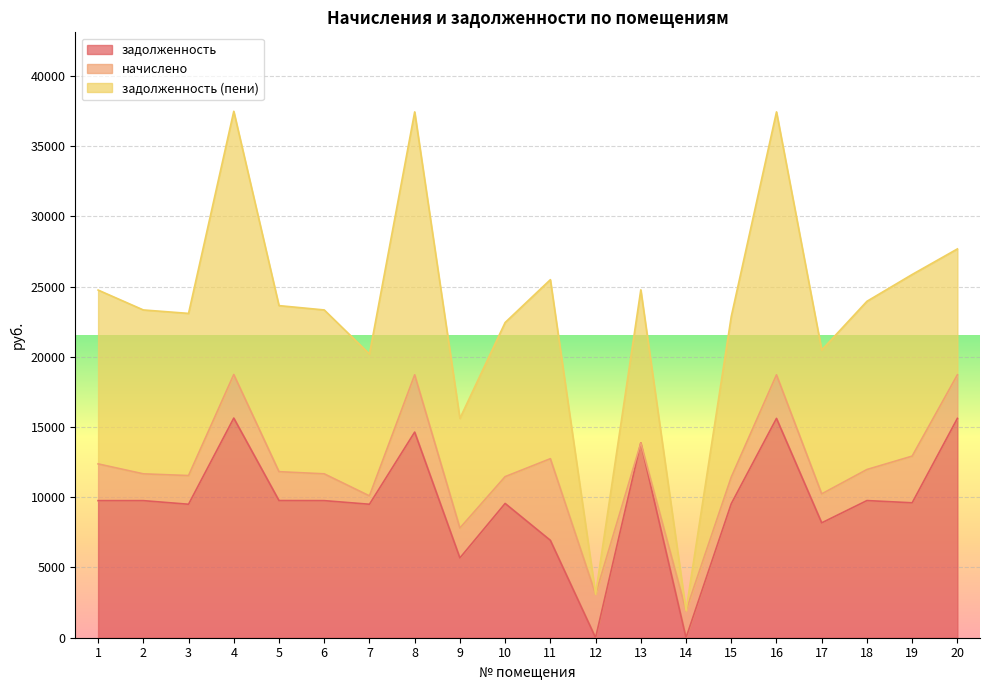

How many data points in начислено are less than 2126?

10